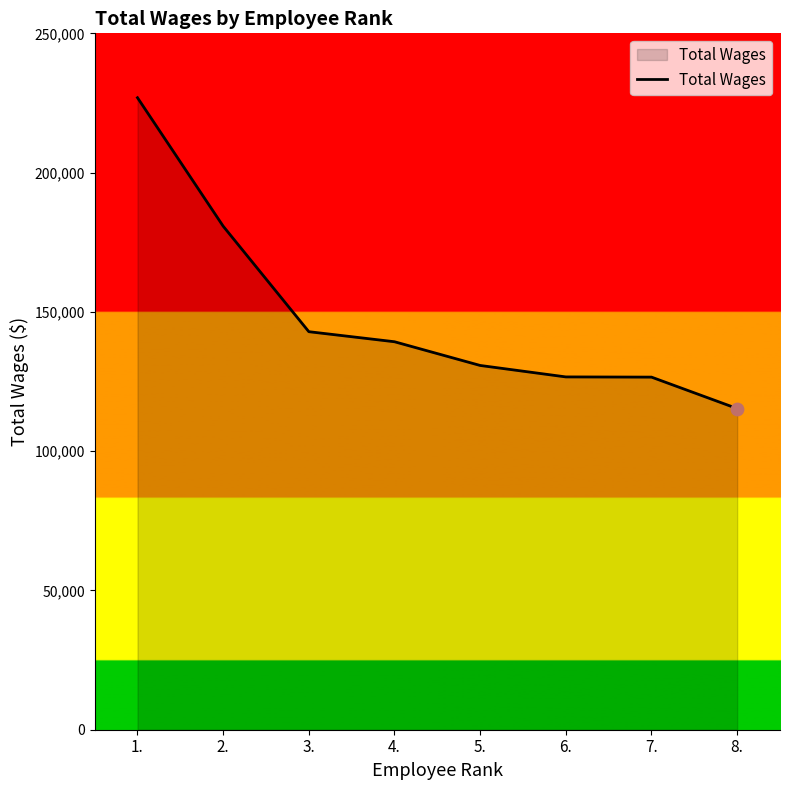

Between 4. and 7., which is larger?

4.